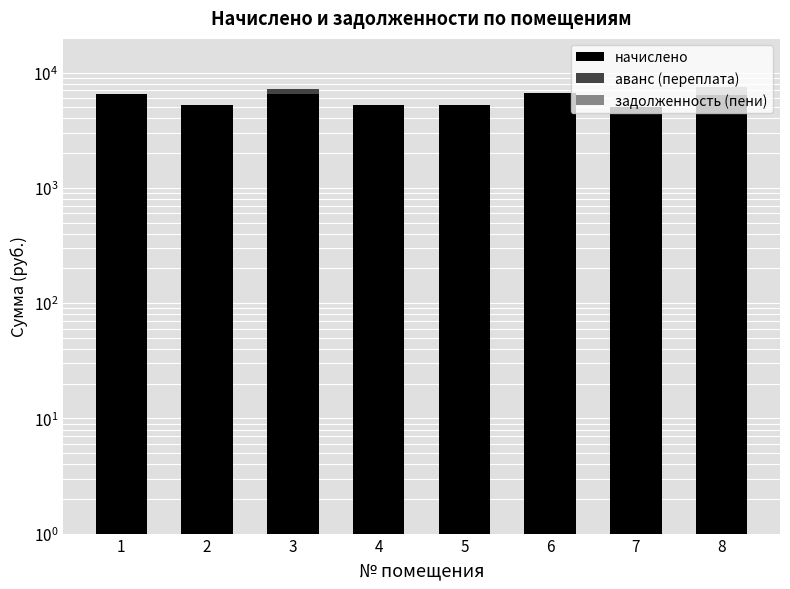

What is the total value across all series at 2?

5278.5